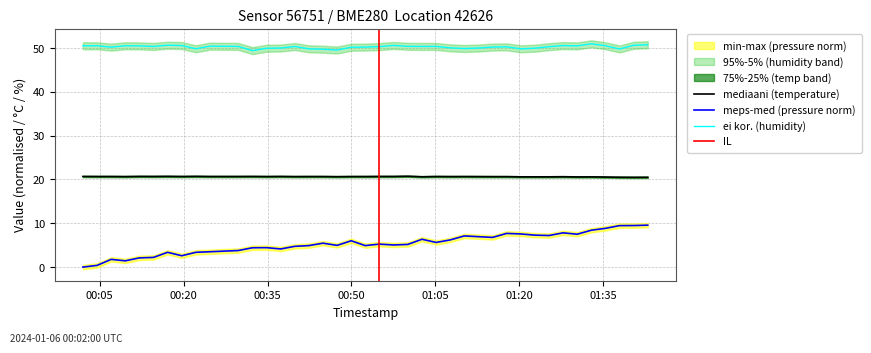

What is the maximum value for ei kor. (humidity)?

51.0